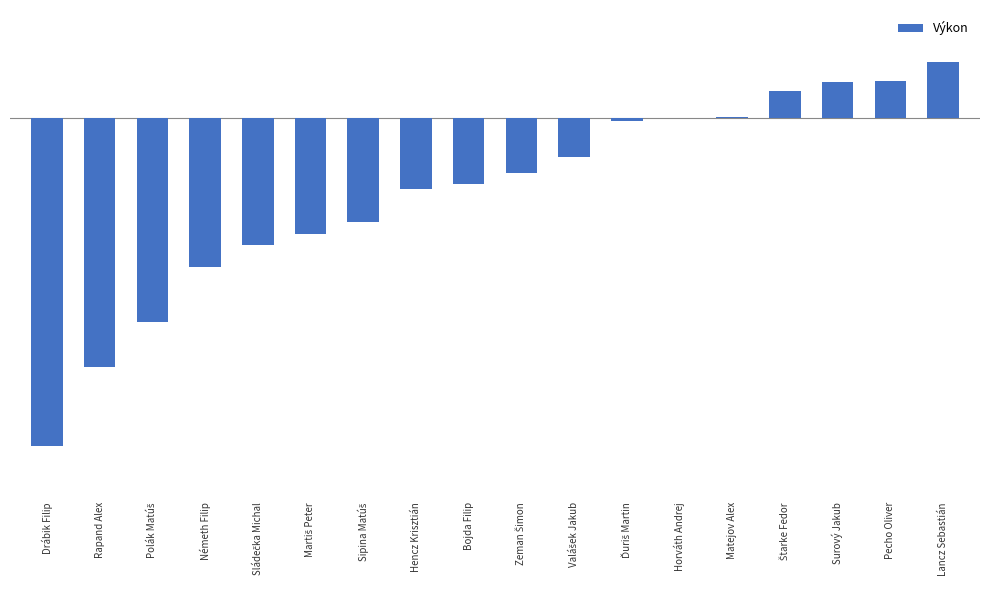

What is the change in value from Zeman Šimon to Valášek Jakub?

+0.2